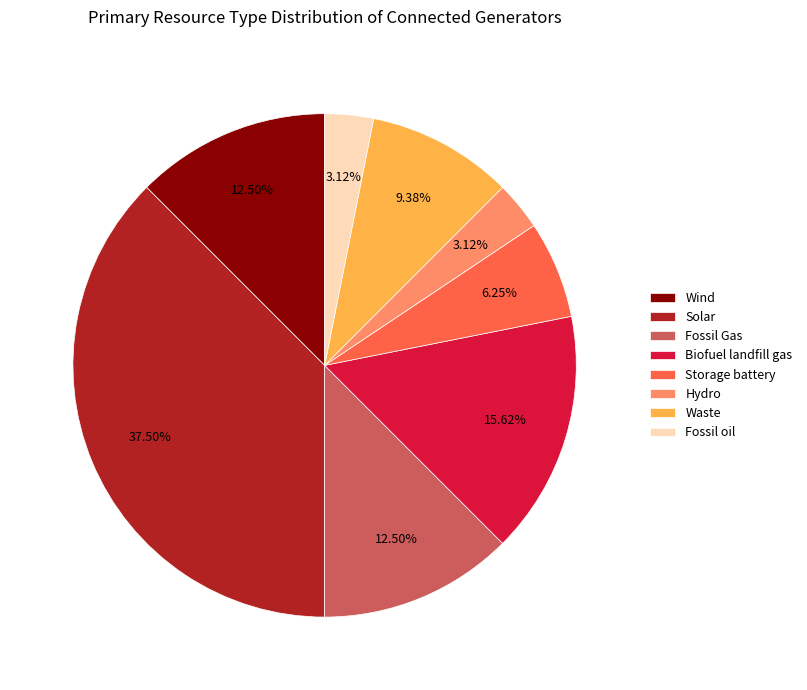

True or false: Wind accounts for 4% of the total.

False